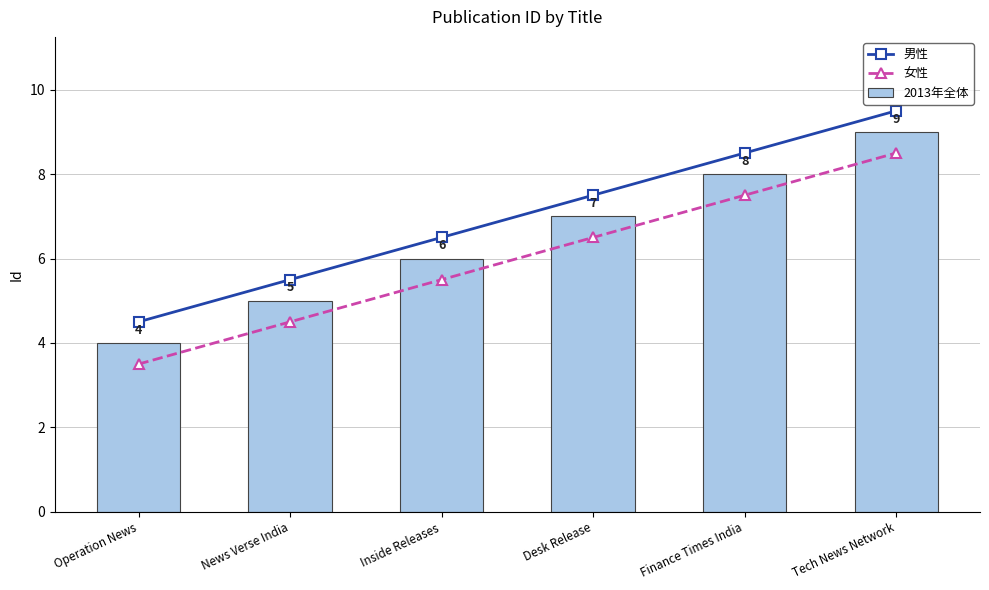

What position from the right is News Verse India?

5